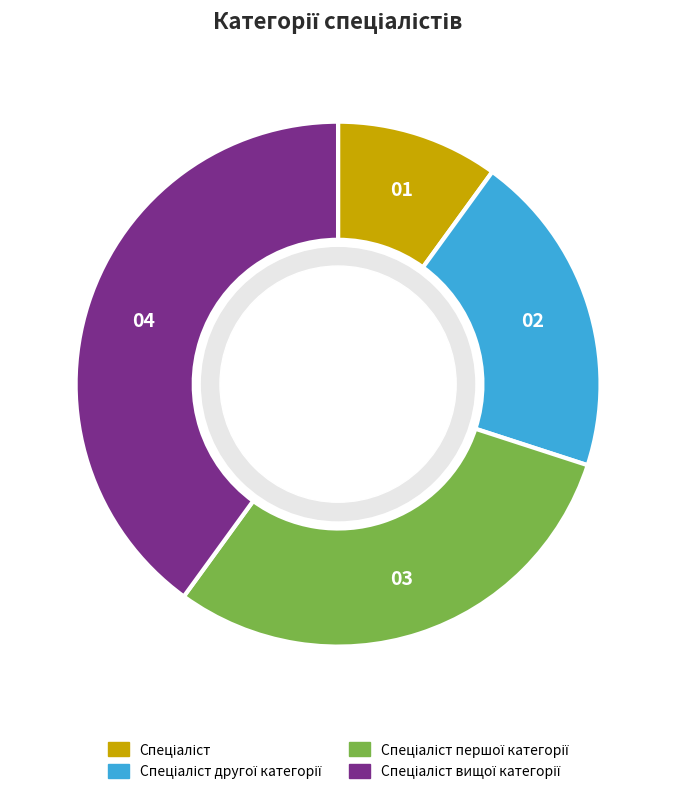

Is there any slice that represents more than half of the pie?

No